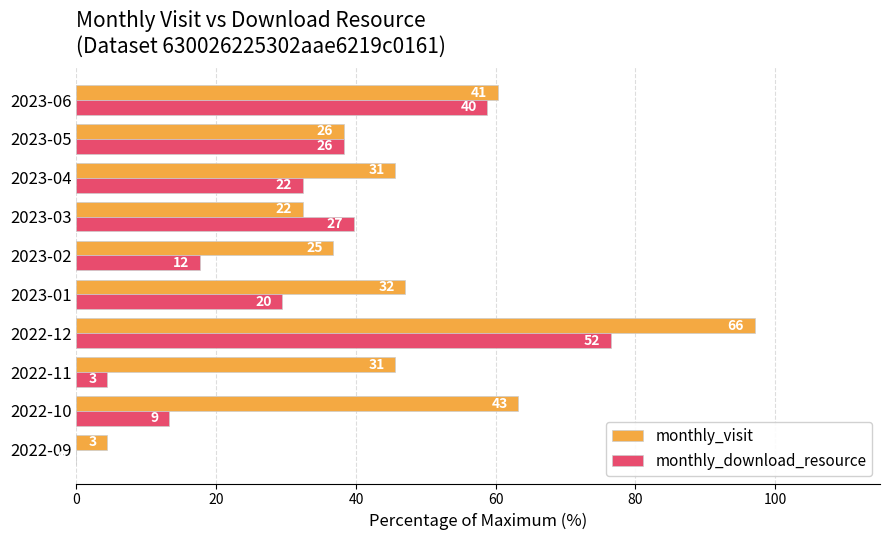

What is the average value of the monthly_visit series?

47.1